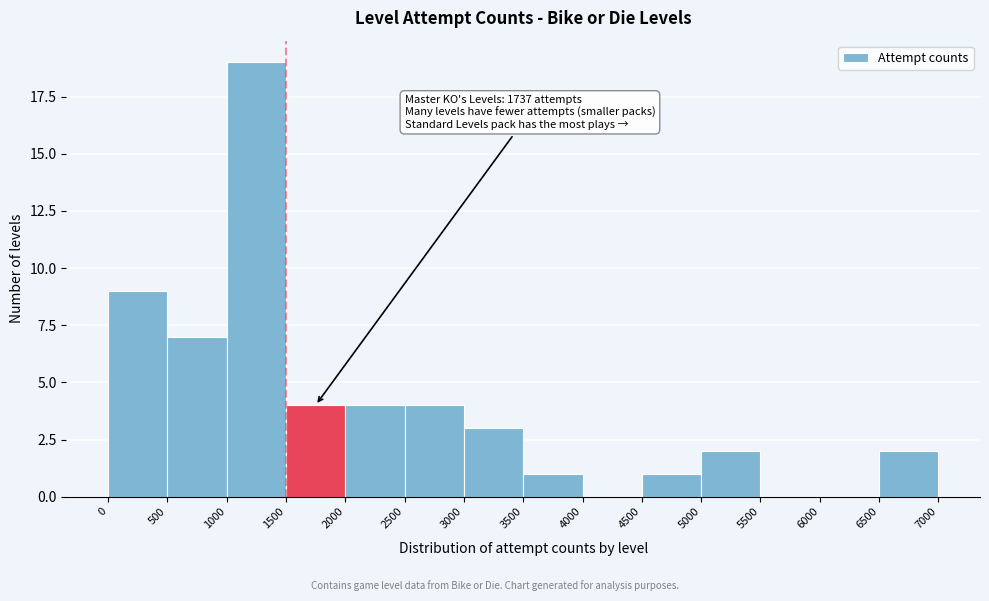

Which range on the x-axis has the tallest bar?

1000 to 1500